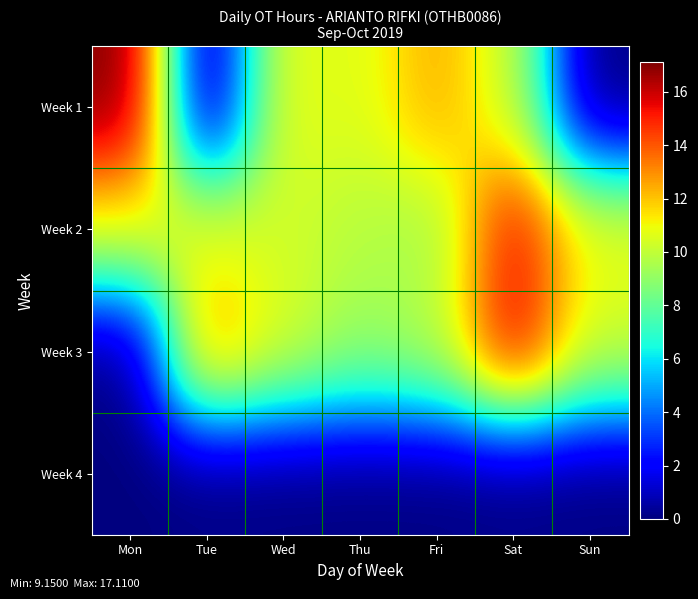

Reading right to left, transcribe all the data shown in this chart.

Week 1: Sun=0.0	Sat=10.1	Fri=12.5	Thu=10.6	Wed=10.9	Tue=0.0	Mon=17.1
Week 2: Sun=10.9	Sat=15.5	Fri=9.3	Thu=9.8	Wed=10.3	Tue=10.8	Mon=11.0
Week 3: Sun=10.3	Sat=15.8	Fri=9.8	Thu=9.2	Wed=10.5	Tue=13.0	Mon=0.0
Week 4: Sun=0.0	Sat=0.0	Fri=0.0	Thu=0.0	Wed=0.0	Tue=0.0	Mon=0.0